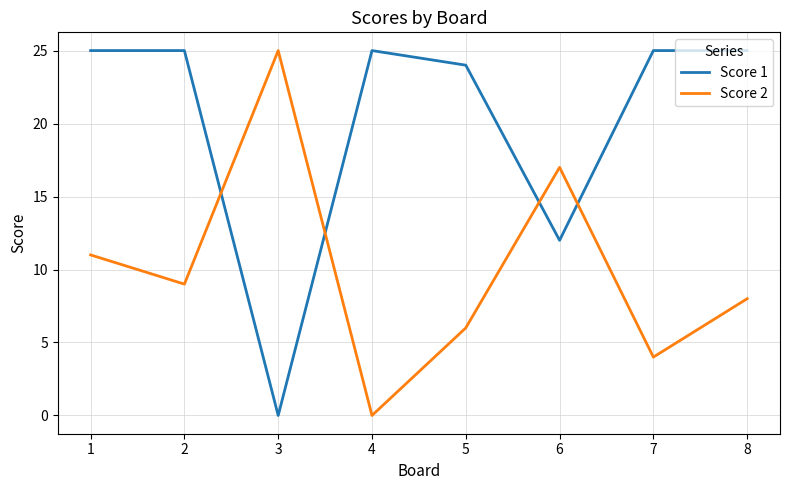

The Score 2 series shows 17 at 6. True or false?

True